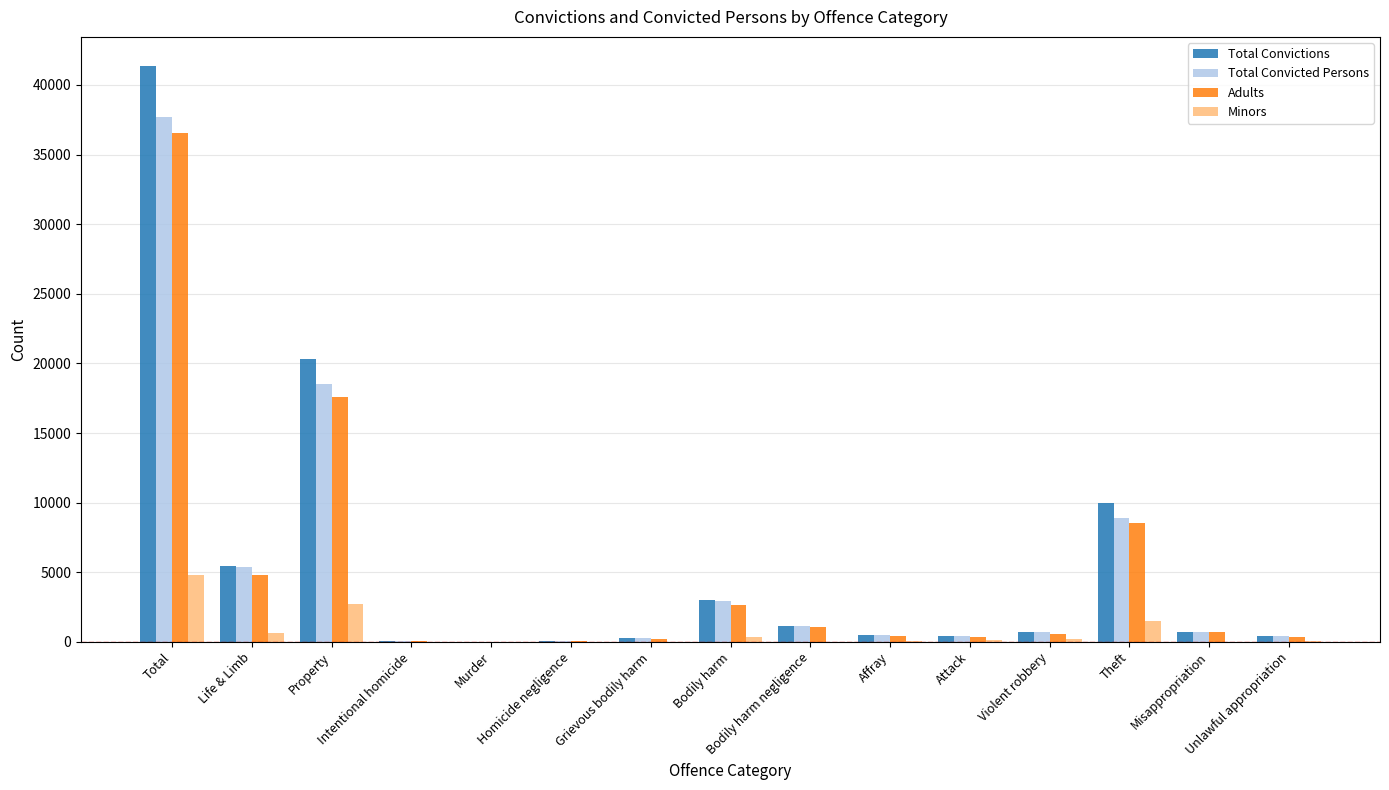

What is the approximate value of Total Convicted Persons at Total?

37723